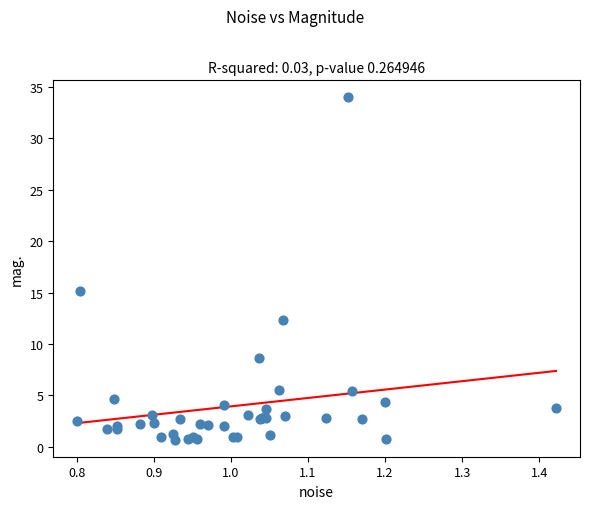

What Y value in the scatter plot is closest to 17?

15.2